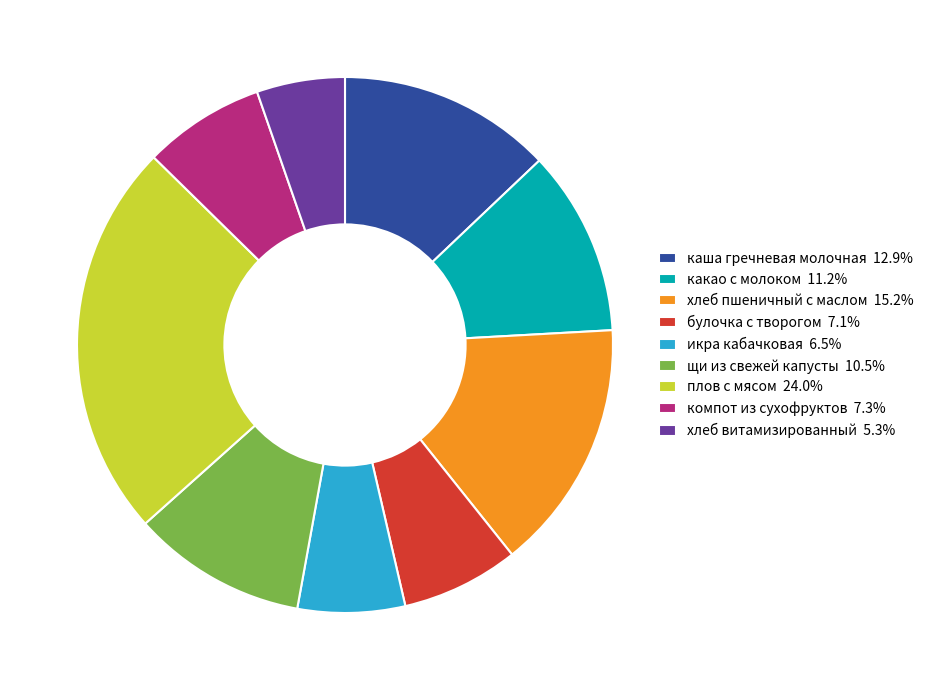

Is it true that булочка с творогом is 7% of the pie?

True